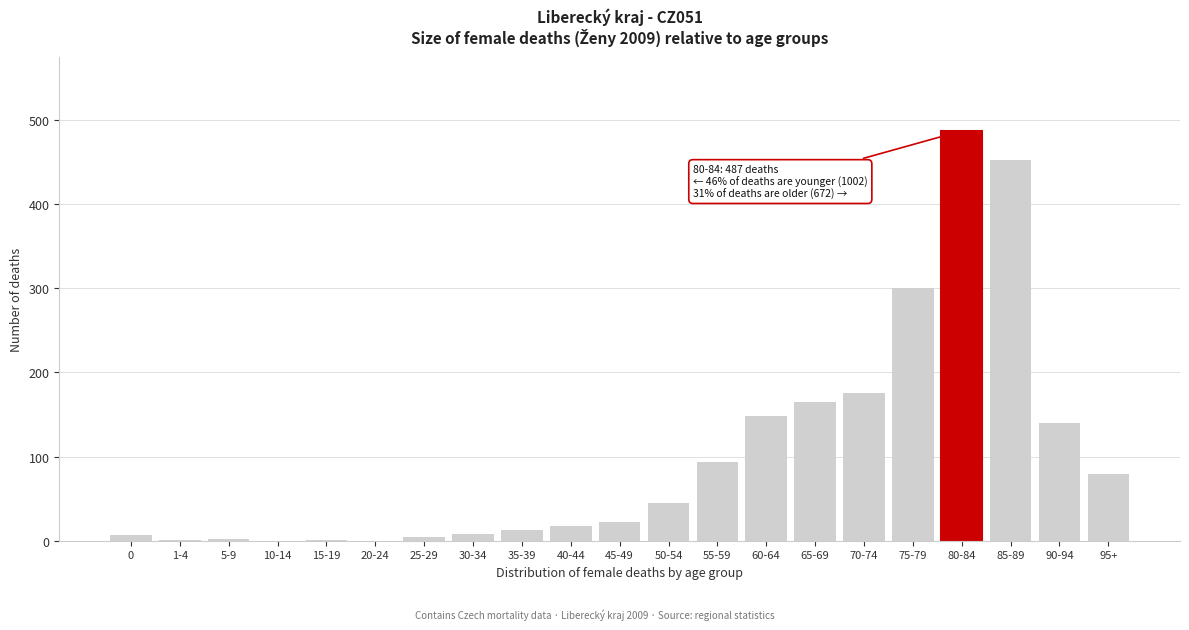

Where is the data nearest to the value 243?

75-79